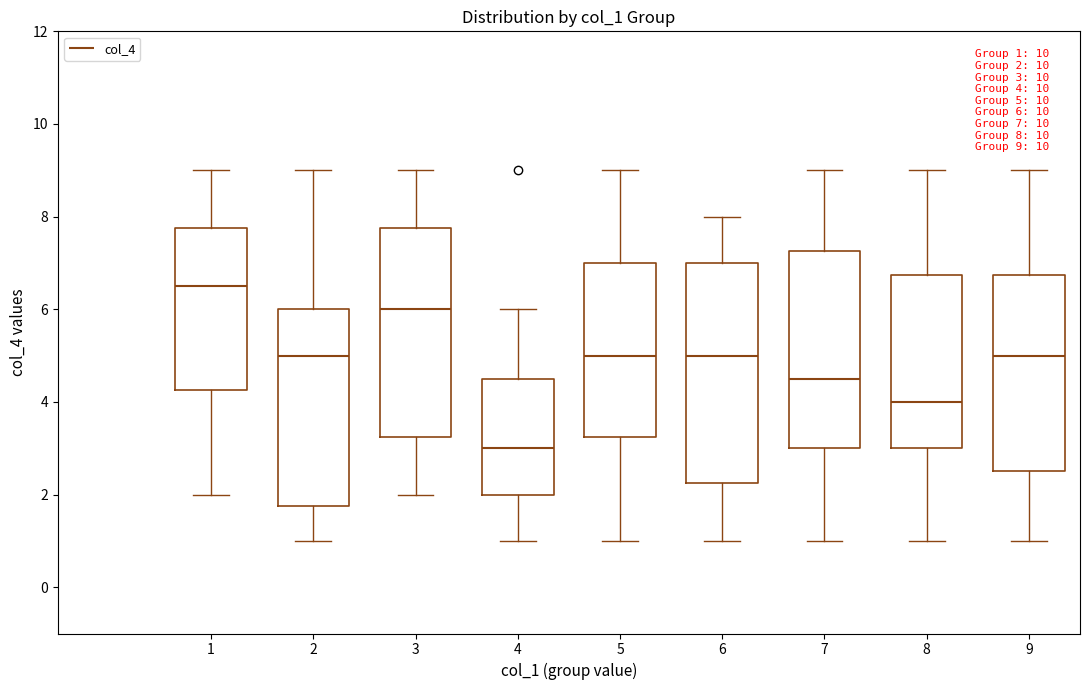

Which box has the highest median line?

1